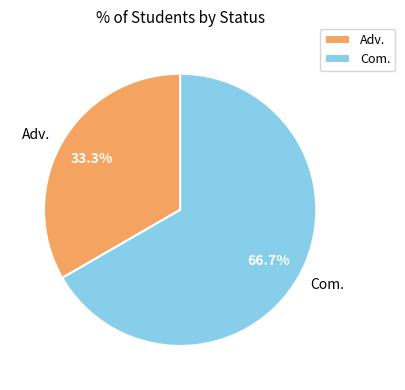

How many segments does this pie chart have?

2